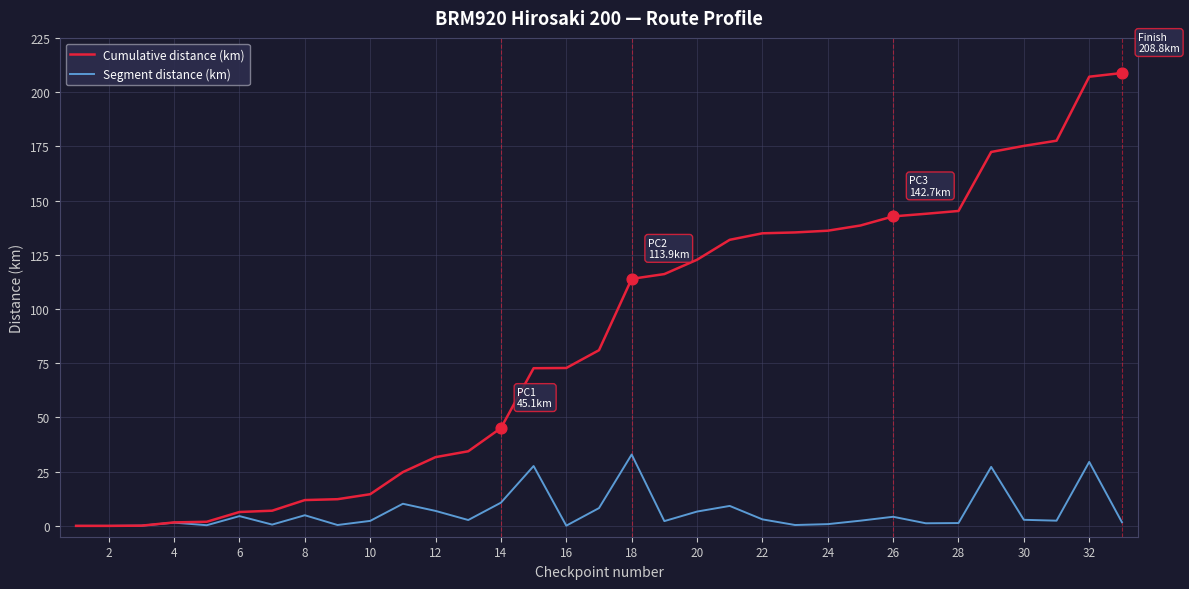

Which series has the widest spread of values?

Cumulative distance (km)